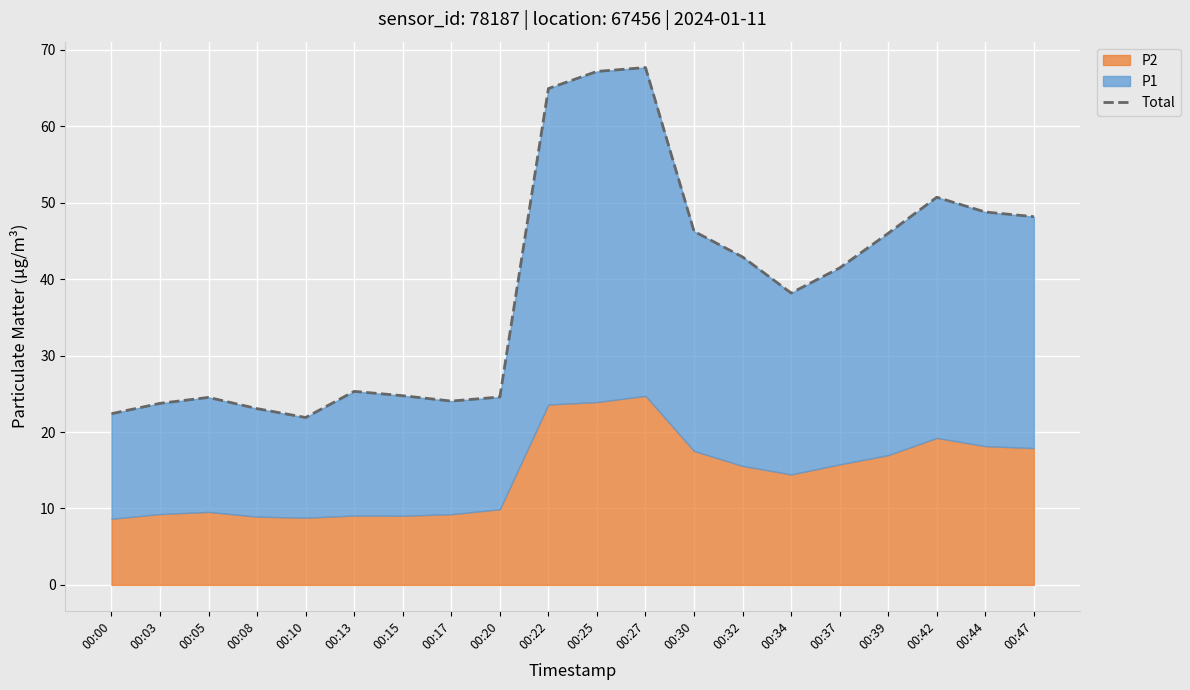

What is the sum of all values?

776.6